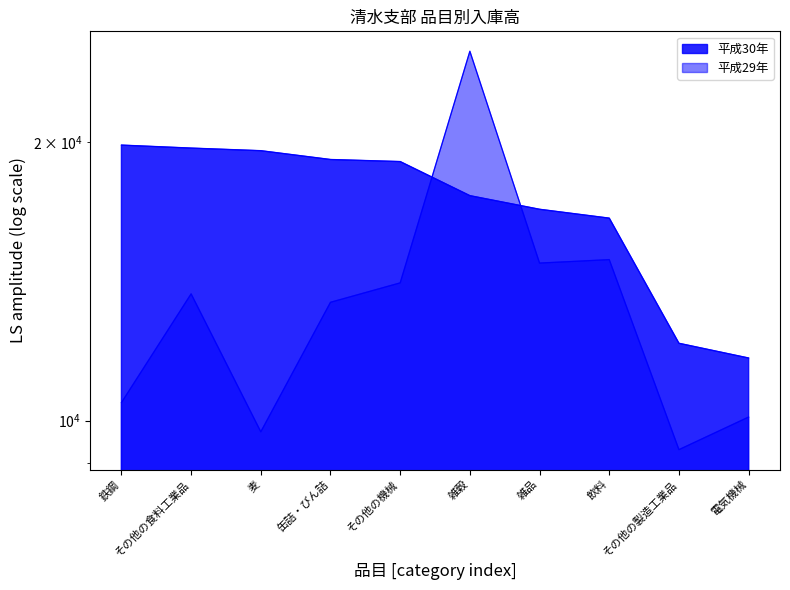

At how many categories does at least one series exceed 24996?

1